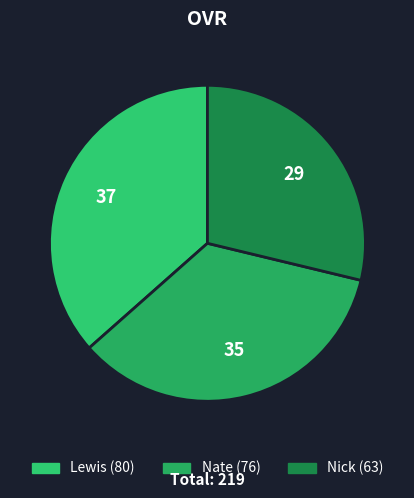

Is the sum of Nick and Nate greater than half?

Yes